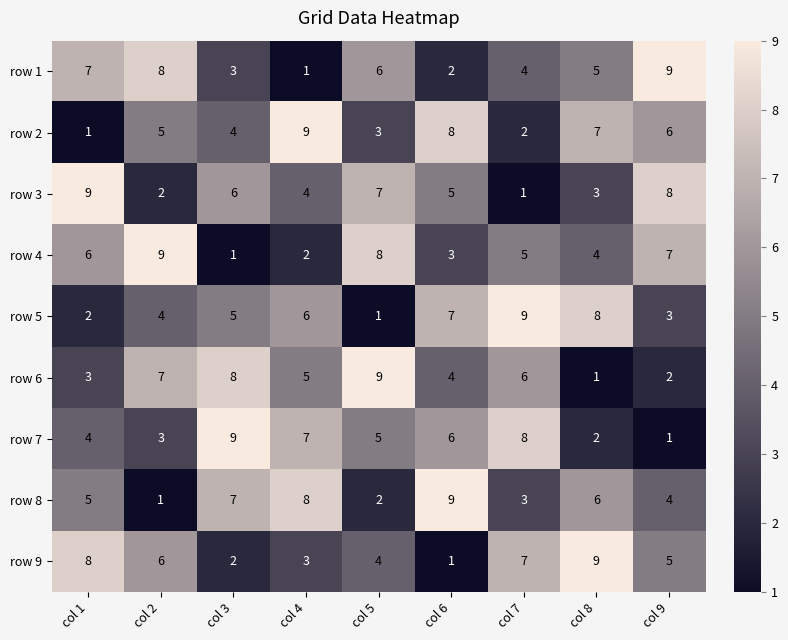

What is the total value across all series at col 2?

45